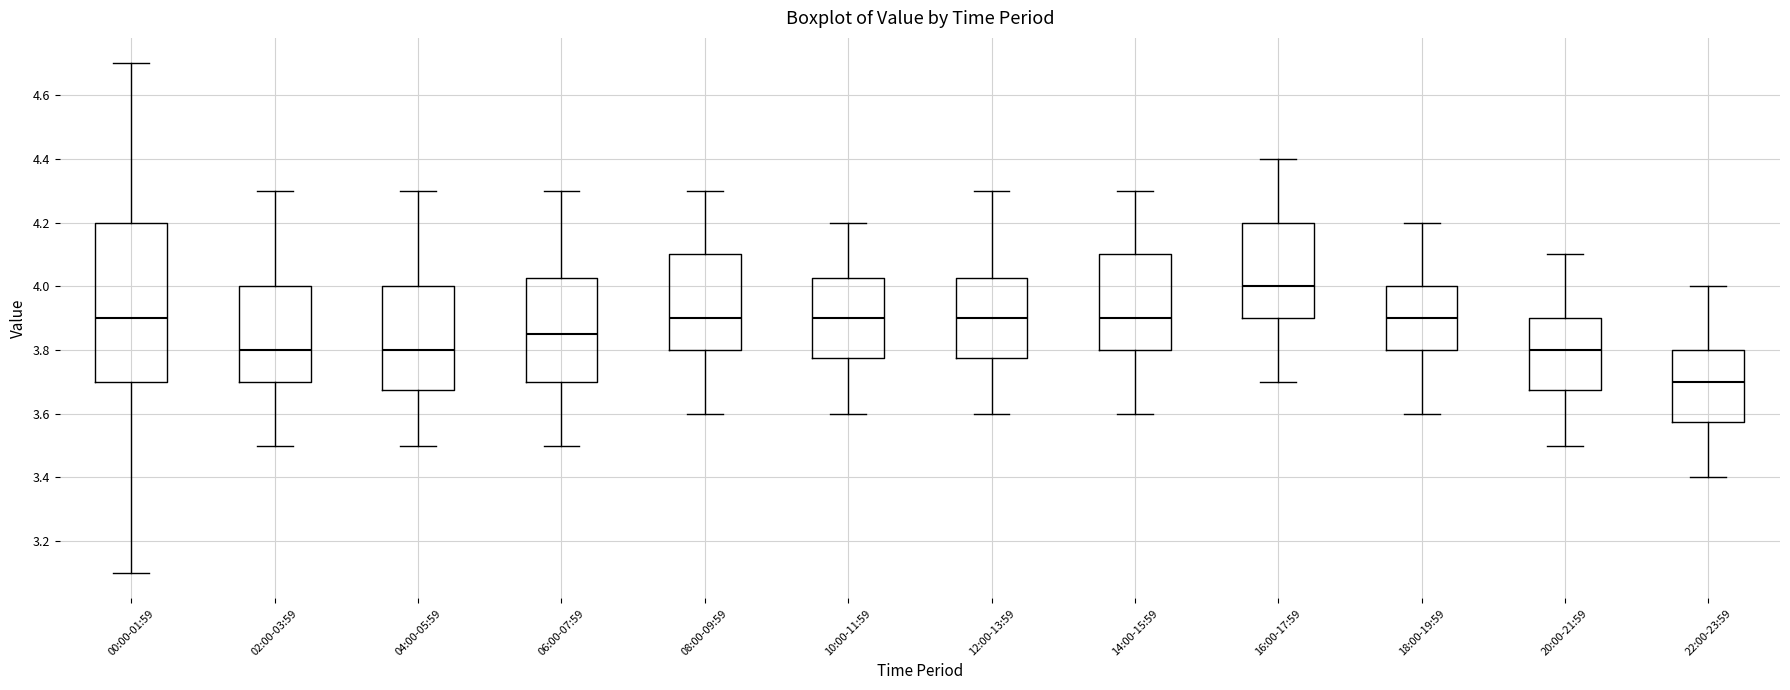

Comparing the boxes themselves (not the whiskers), which one is the tallest?

00:00-01:59